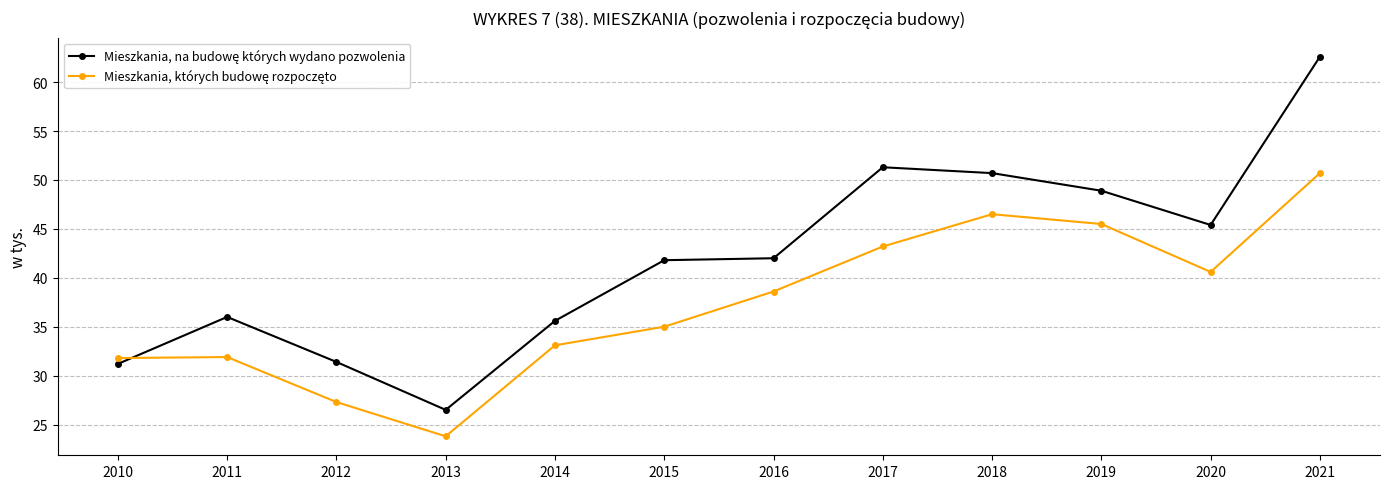

What is the spread (max minus min) of values at 2014?

2.5